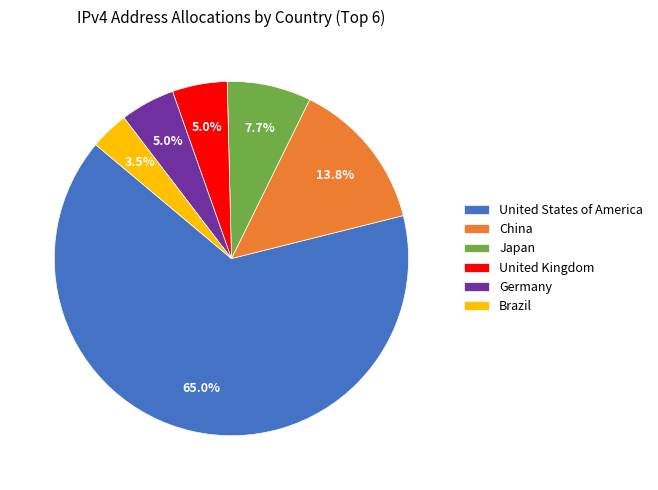

To the nearest percent, what is the difference between the China and United Kingdom slice percentages?

9%